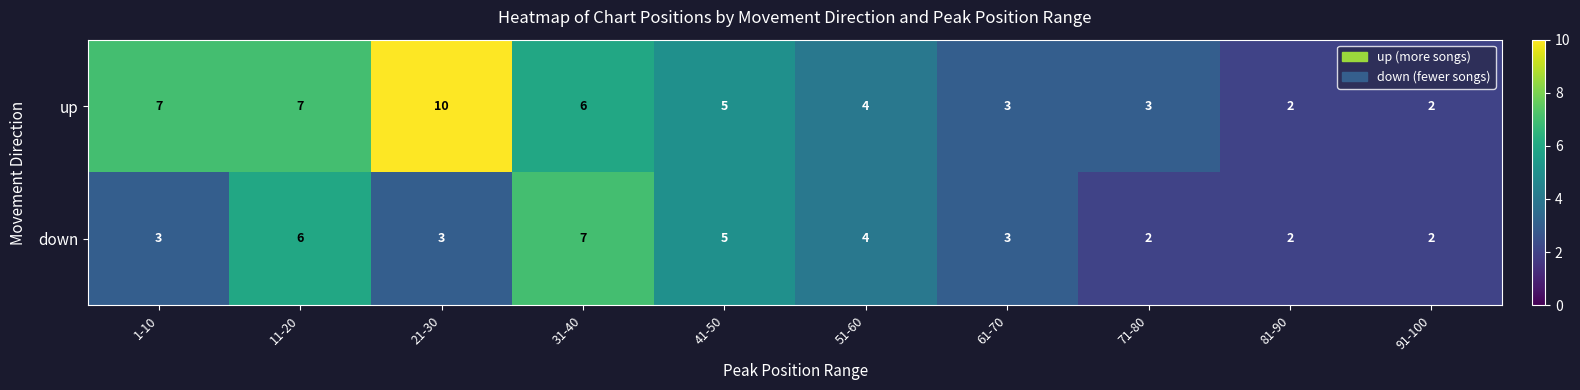

What is the difference between the maximum and minimum values in the up series?

8